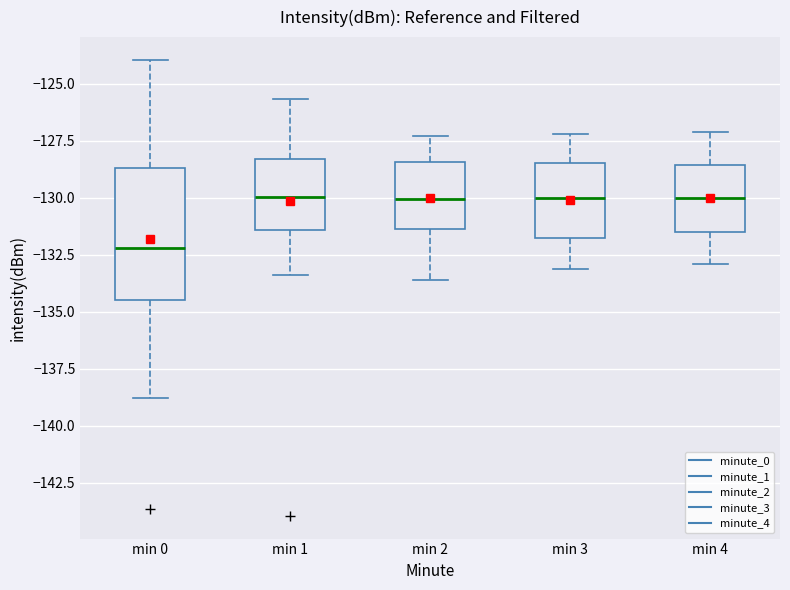

Reading left to right, read every box against the y-axis: the position of its median line, the range the box covers, and the ends of its whiskers. The values are not printed on the chart, so give them approximately, as read against the axis.

min 0: median -132.0, box -134.5 to -128.5, whiskers -139.0 to -124.0
min 1: median -130.0, box -131.5 to -128.5, whiskers -133.5 to -125.5
min 2: median -130.0, box -131.5 to -128.5, whiskers -133.5 to -127.5
min 3: median -130.0, box -132.0 to -128.5, whiskers -133.0 to -127.0
min 4: median -130.0, box -131.5 to -128.5, whiskers -133.0 to -127.0